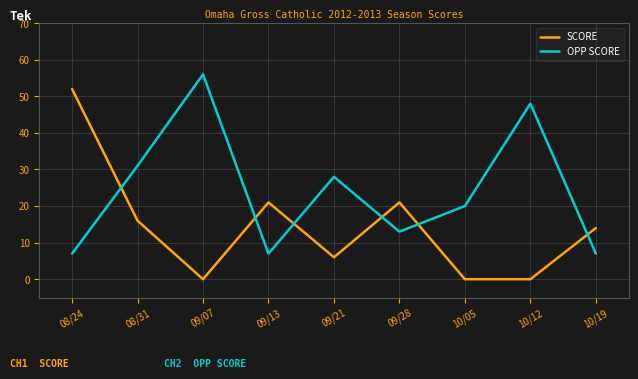

Is this an area chart (filled region under the line)?

No